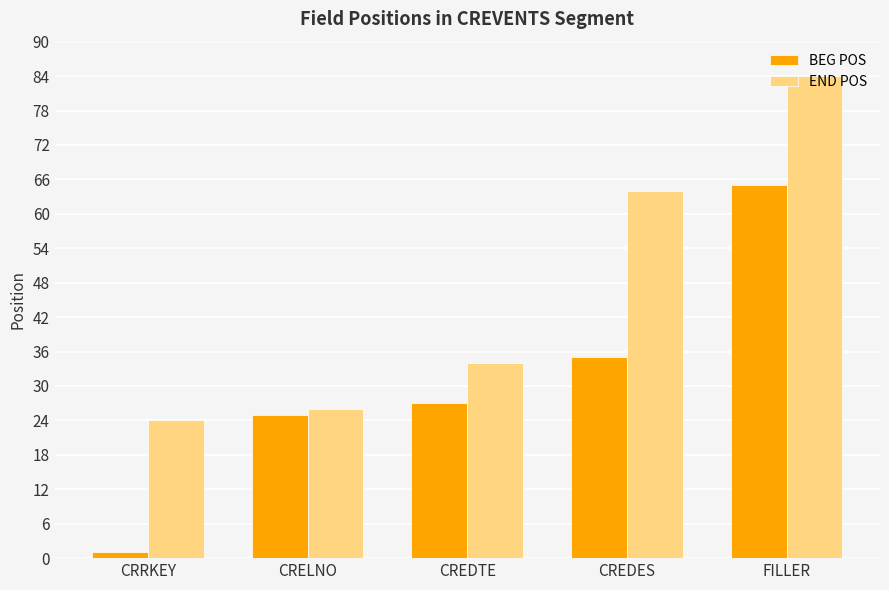

Between CRRKEY and FILLER, which series saw the biggest shift?

BEG POS